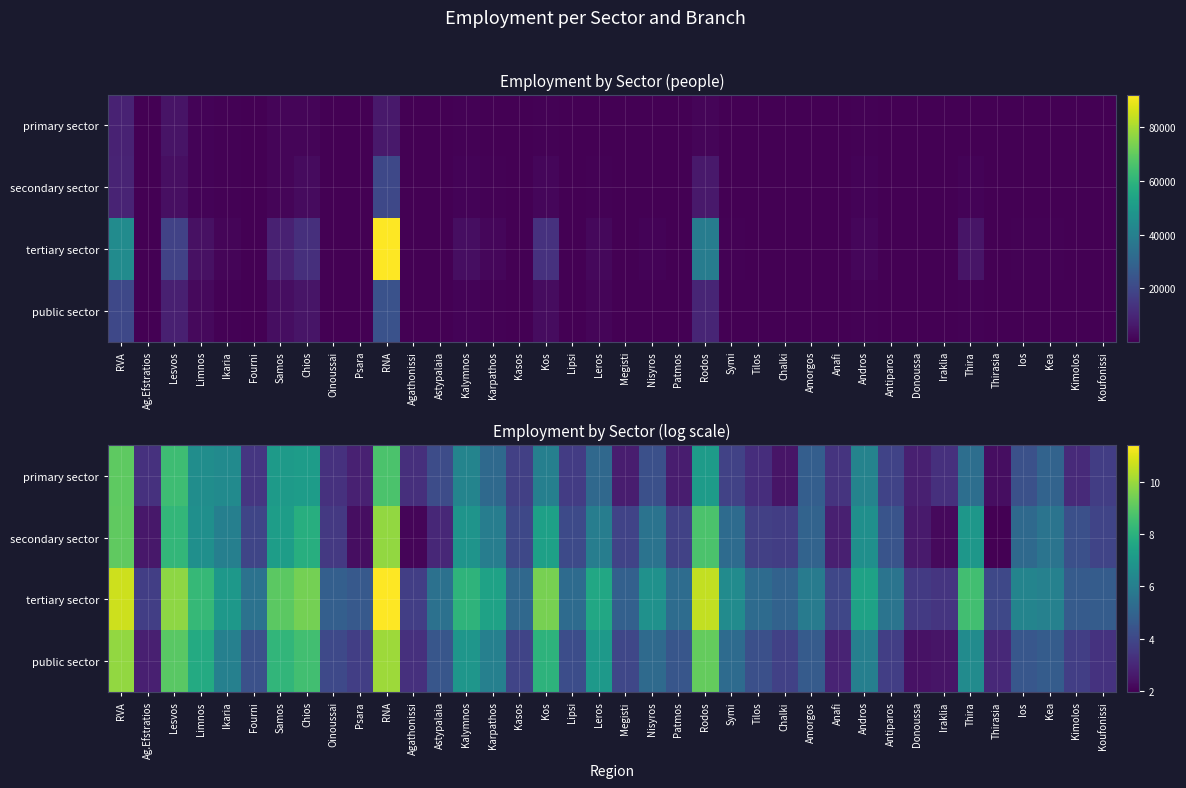

What is the maximum value shown in the chart?

11.4